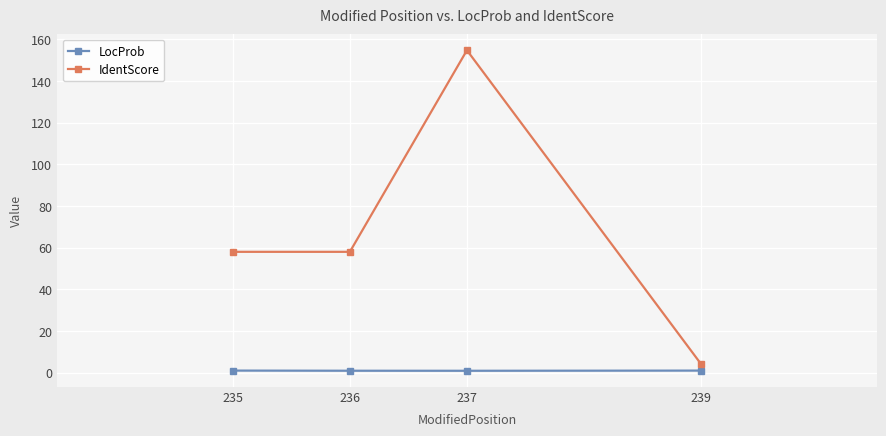

At which category is the sum across all series the highest?

237